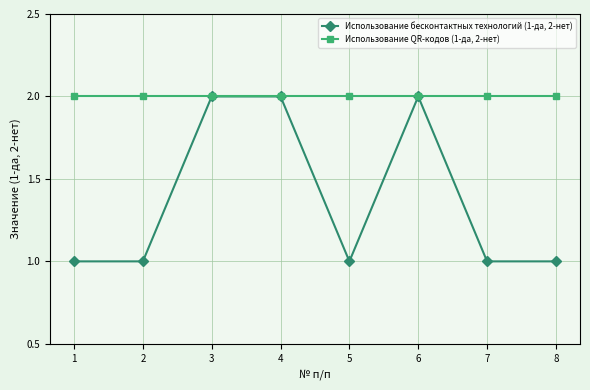

What is the difference between the highest and lowest values at 8?

1